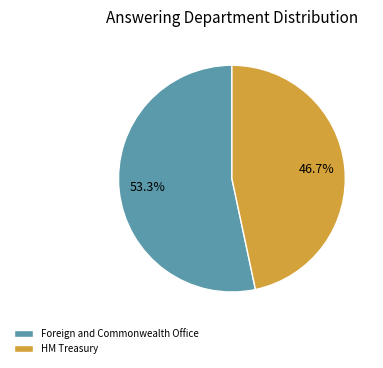

How many segments does this pie chart have?

2